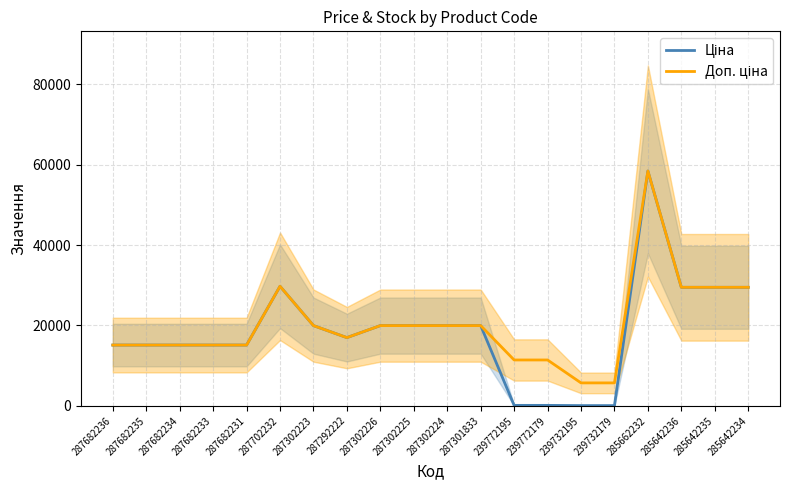

At which category does the chart reach its minimum across all series?

239732195